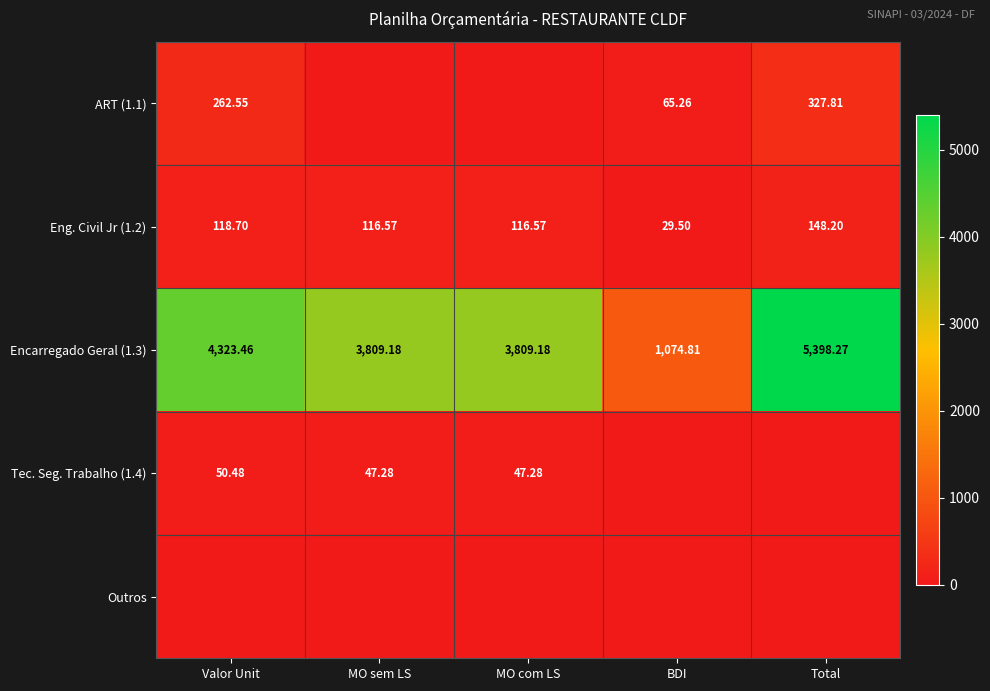

Where does the Eng. Civil Jr (1.2) series first go above 116?

Valor Unit